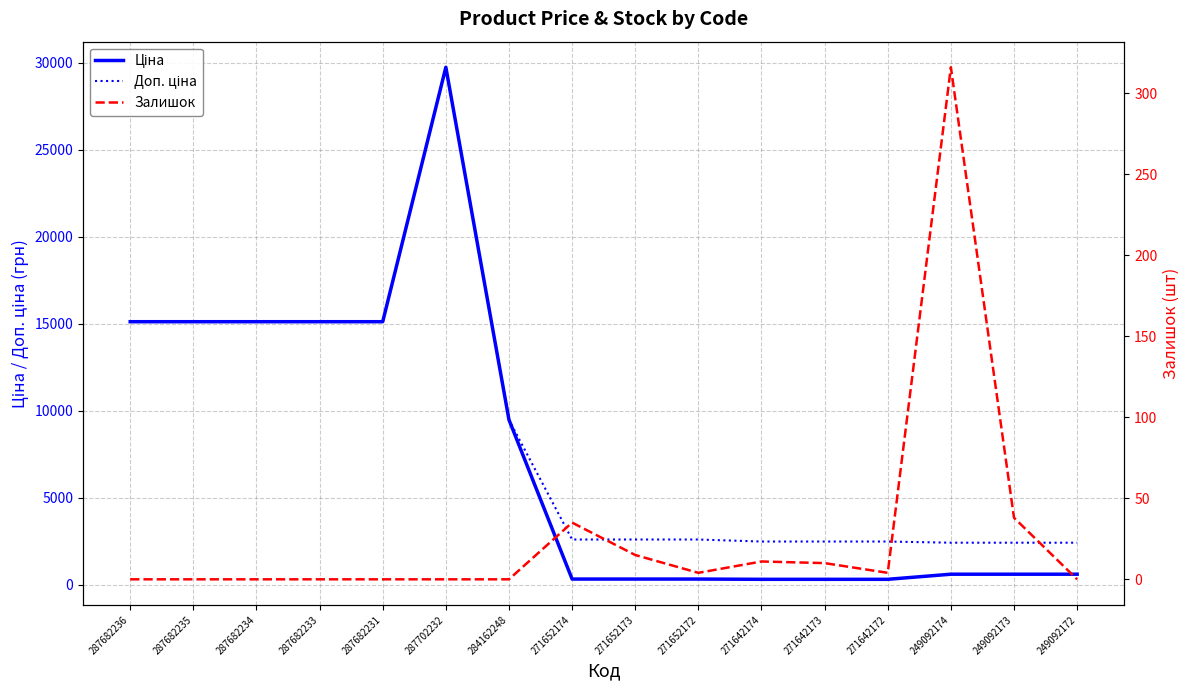

What is the total value across all series at 271652173?

2938.1